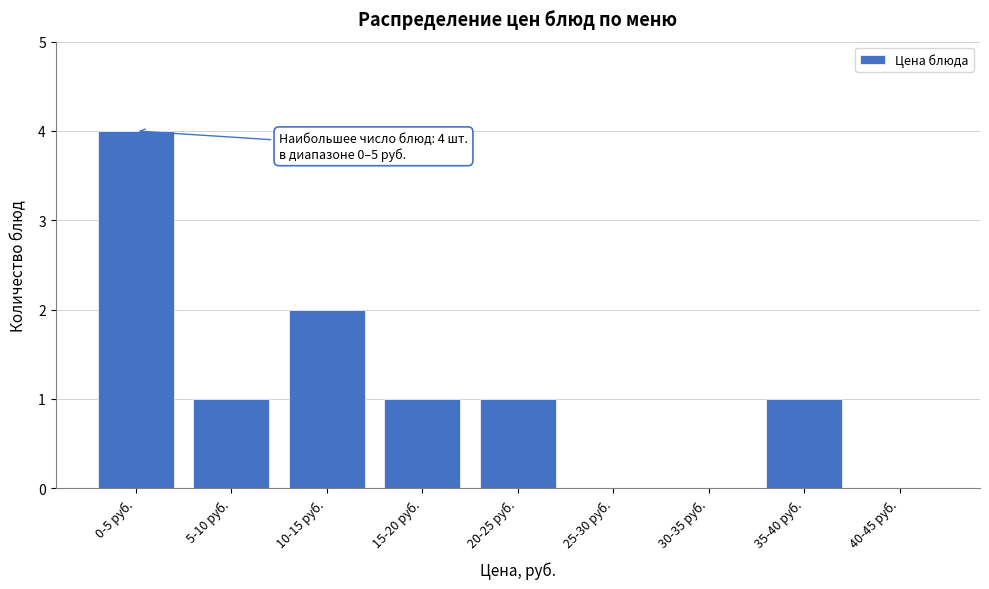

Reading left to right, list all the values displayed in this chart.

0-5 руб.=4	5-10 руб.=1	10-15 руб.=2	15-20 руб.=1	20-25 руб.=1	25-30 руб.=0	30-35 руб.=0	35-40 руб.=1	40-45 руб.=0